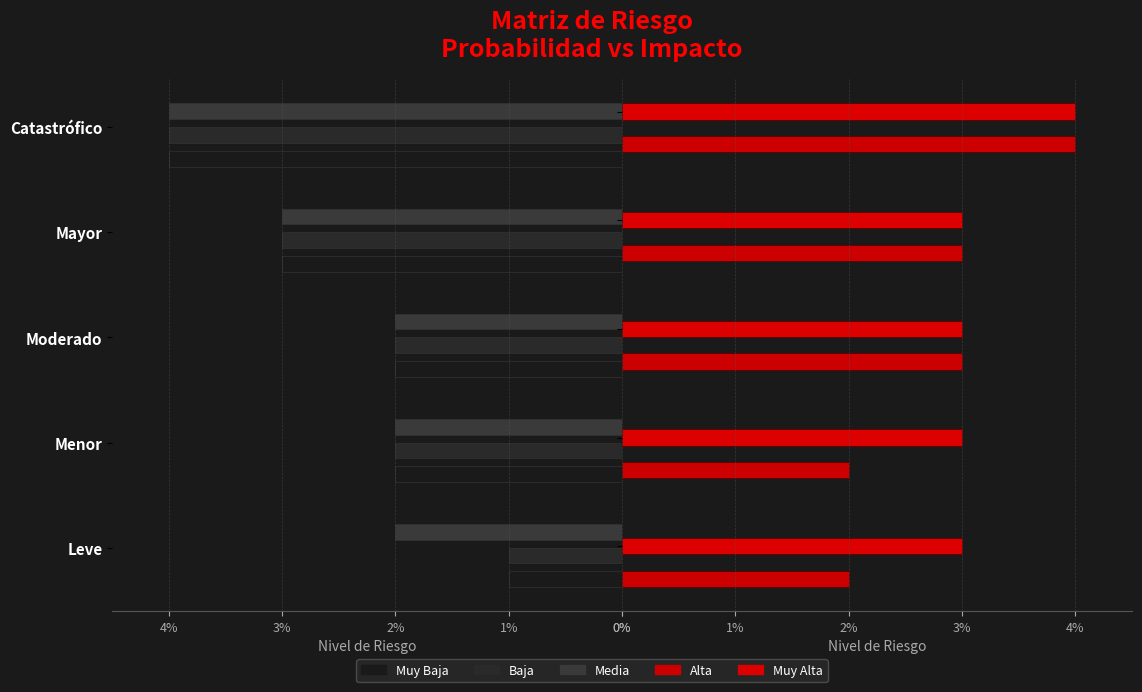

At how many categories does at least one series exceed 1?

5